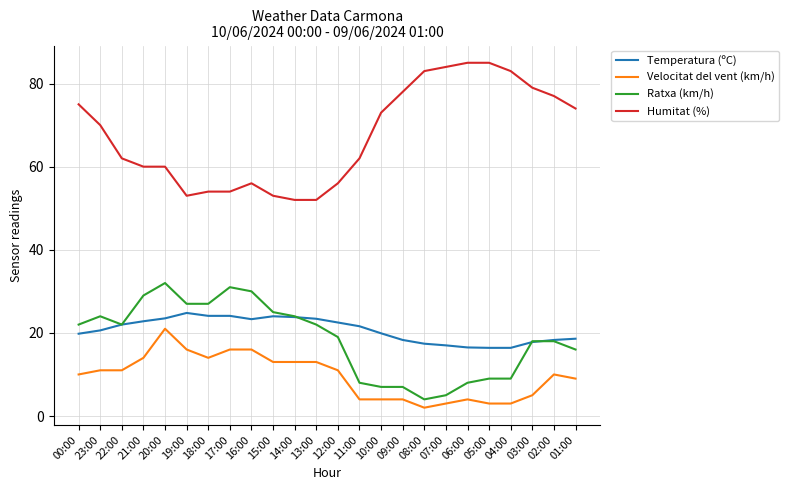

Which series has the largest total across all categories?

Humitat (%)